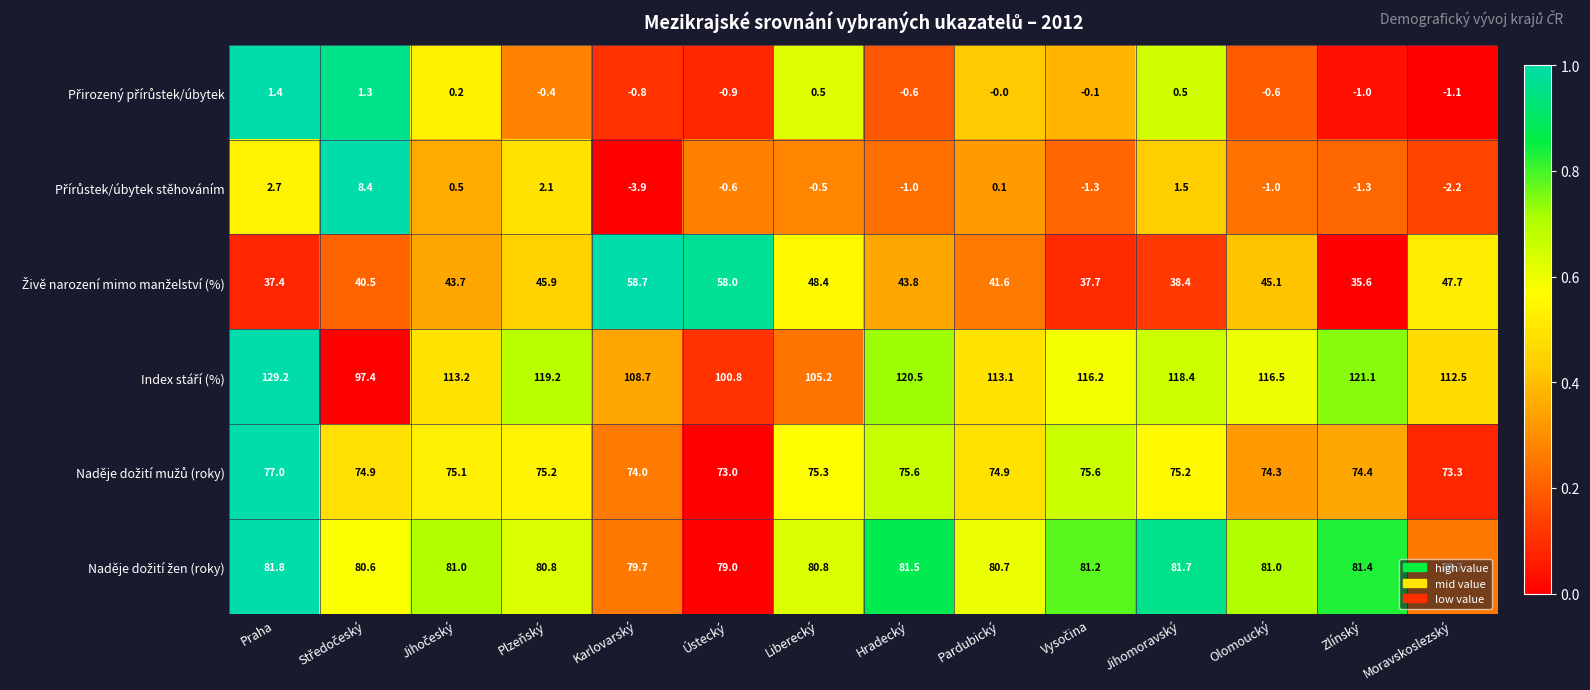

Which label corresponds to the largest value in the chart?

Praha